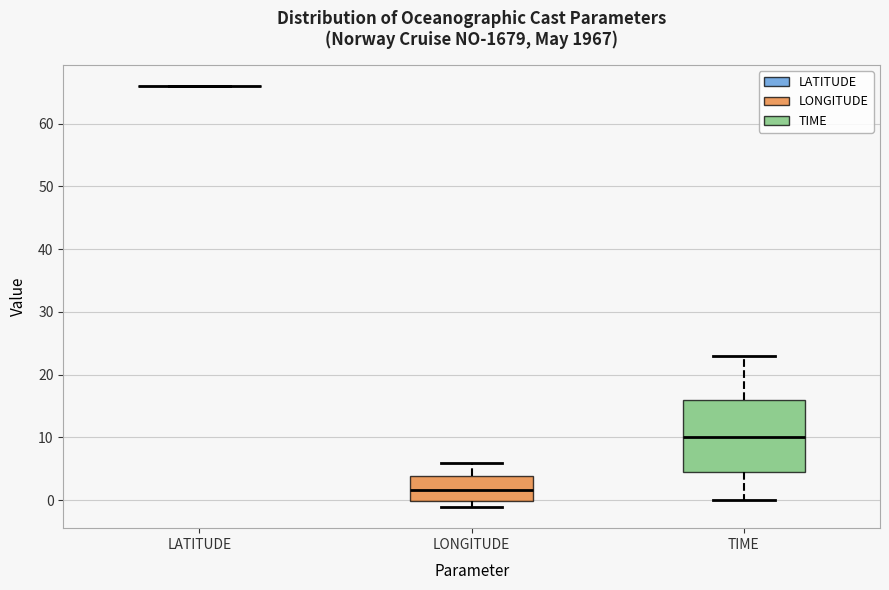

Which box is the tallest, from its lower edge to its upper edge?

TIME